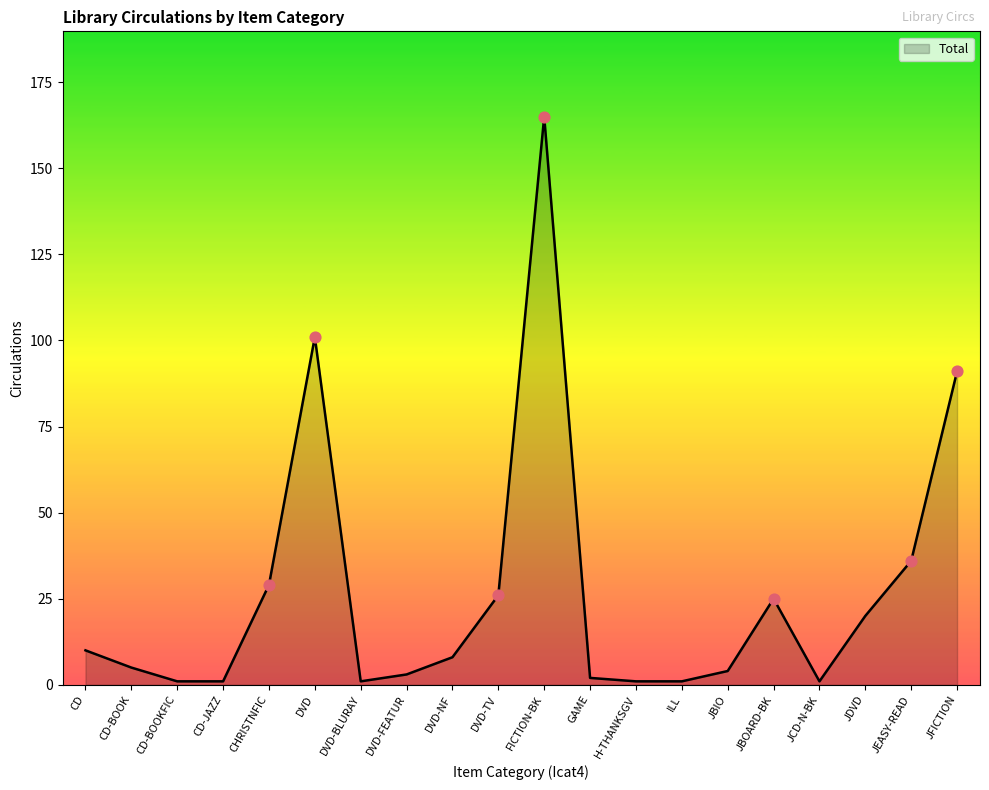

What is the ratio of the value at JFICTION to the value at DVD-BLURAY?

91.0